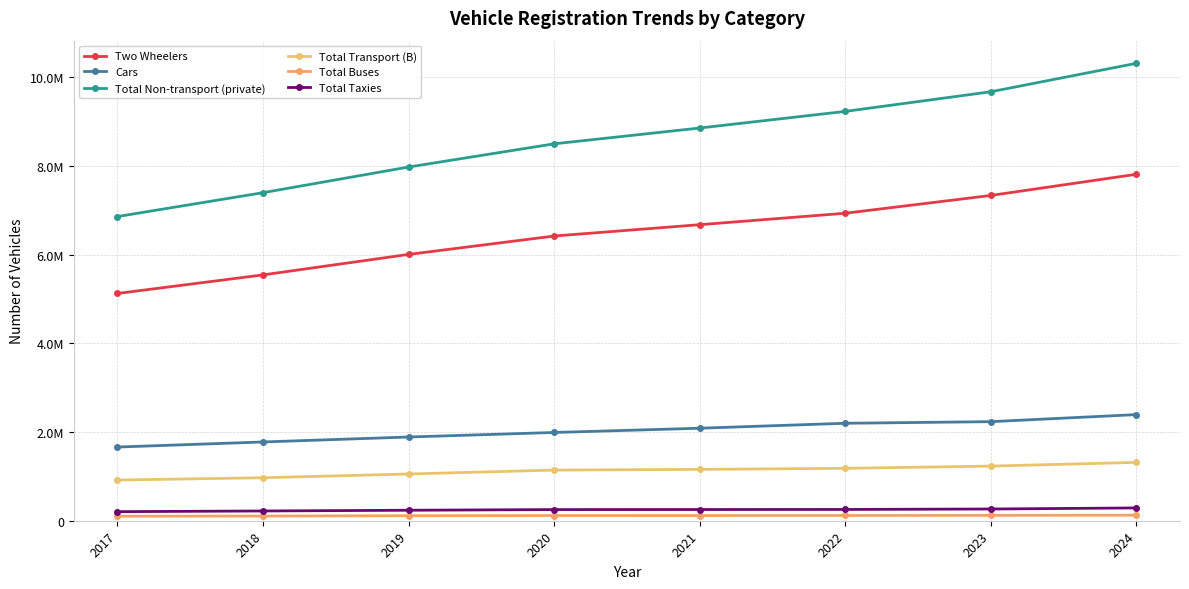

Which has a higher value, 2019 or 2022?

2022